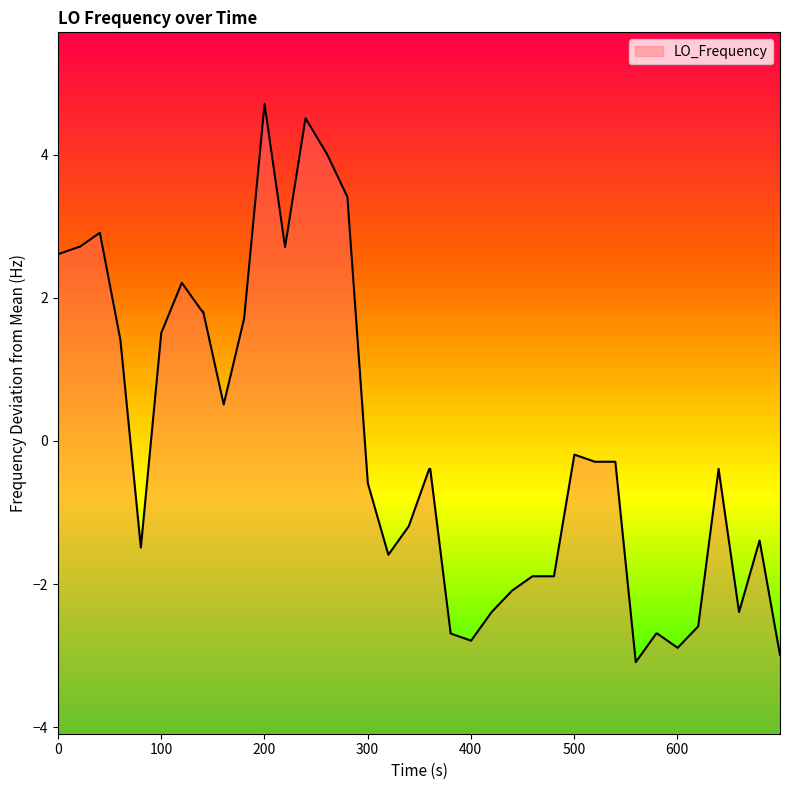

What is the difference between the maximum and minimum values?

7.8